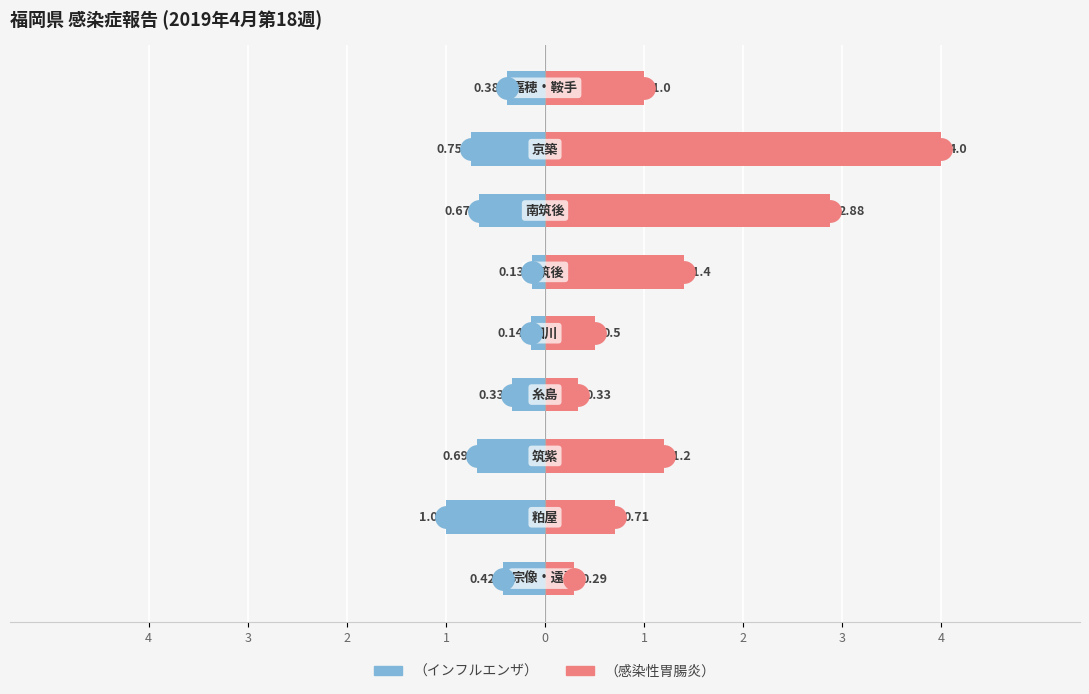

Reading right to left, extract all data points from this chart.

（インフルエンザ）: 4=-0.4	3=-0.8	2=-0.7	1=-0.1	0=-0.1	1=-0.3	2=-0.7	3=-1.0	4=-0.4
（感染性胃腸炎）: 4=1.0	3=4.0	2=2.9	1=1.4	0=0.5	1=0.3	2=1.2	3=0.7	4=0.3